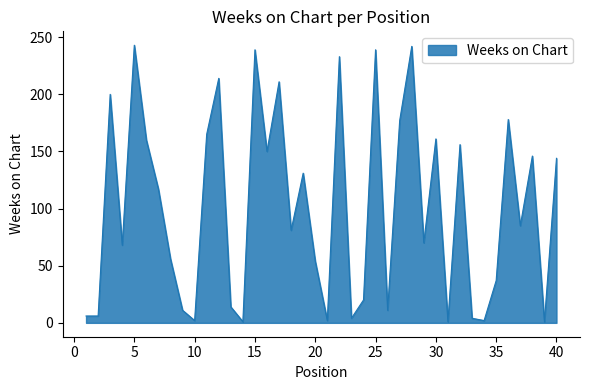

What is the greatest value displayed?

243